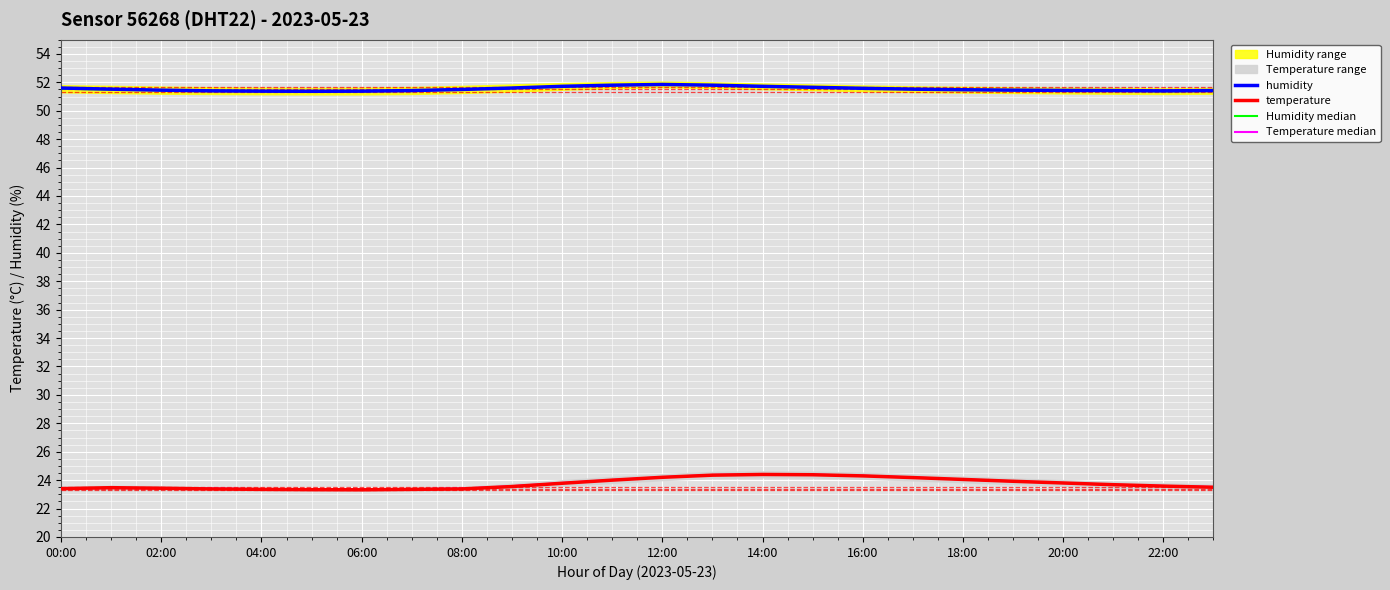

What is the lowest value of the humidity series?

51.4